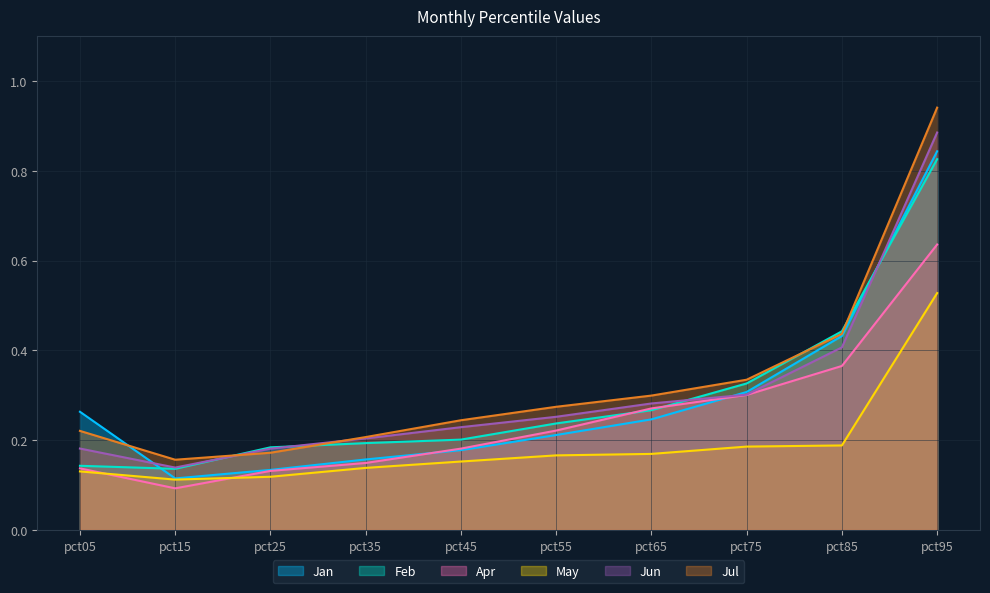

List the series in order of their peak value, highest first.

Jul, Jun, Jan, Feb, Apr, May